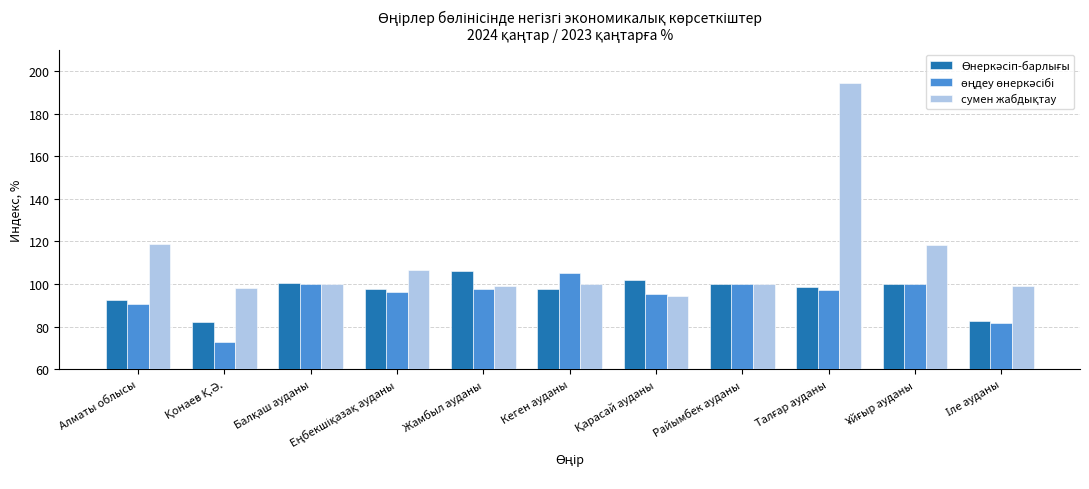

Does the chart contain any negative values?

No